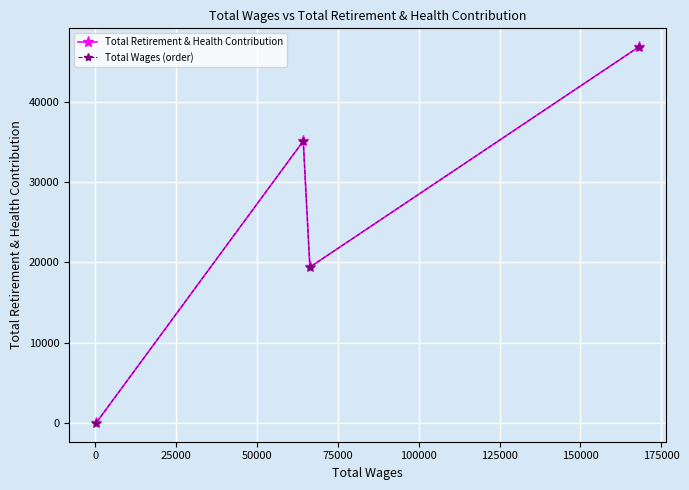

What is the difference between the maximum and minimum values in the Total Retirement & Health Contribution series?

46778